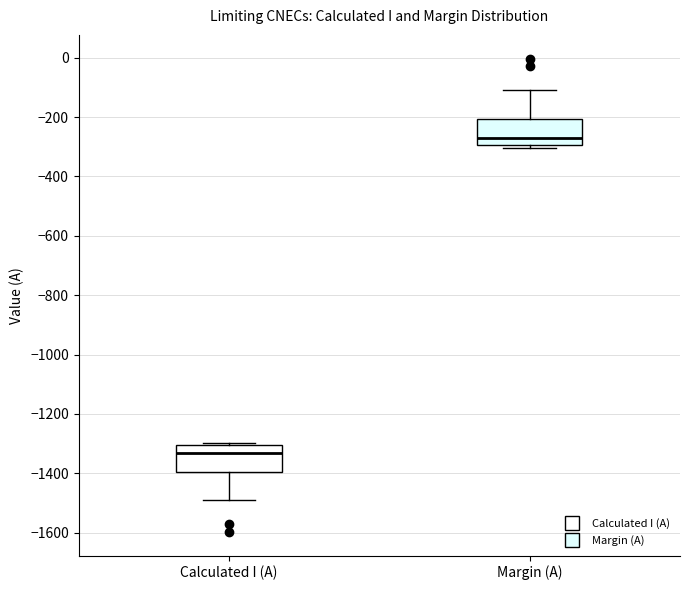

Reading left to right, read every box against the y-axis: the position of its median line, the range the box covers, and the ends of its whiskers. The values are not printed on the chart, so give them approximately, as read against the axis.

Calculated I (A): median -1340, box -1400 to -1300, whiskers -1480 to -1300 (just above the box's upper edge)
Margin (A): median -260, box -300 to -200, whiskers -300 (just below the box's lower edge) to -100